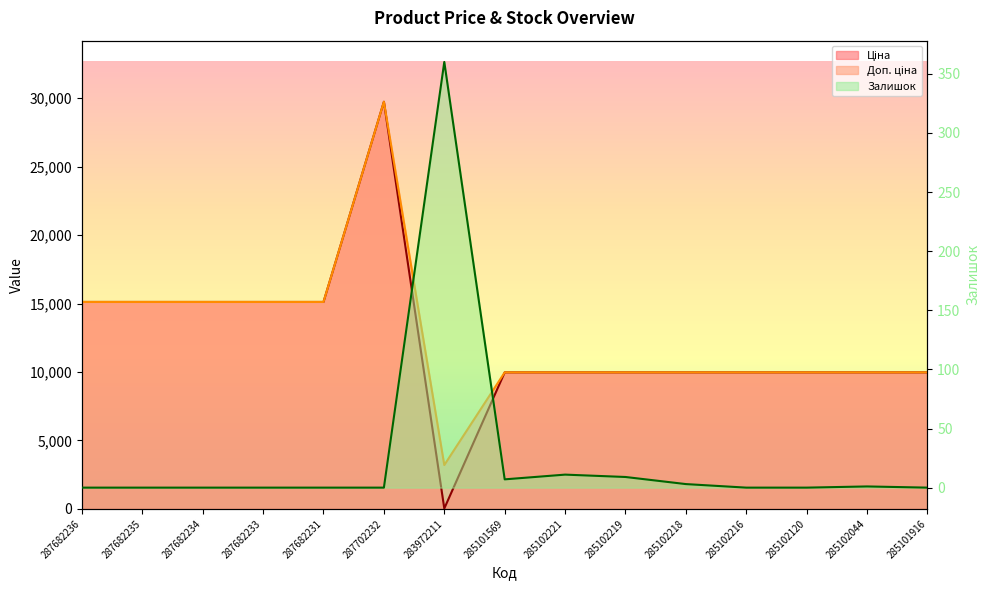

Which has a higher value, 287702232 or 287682231?

287702232